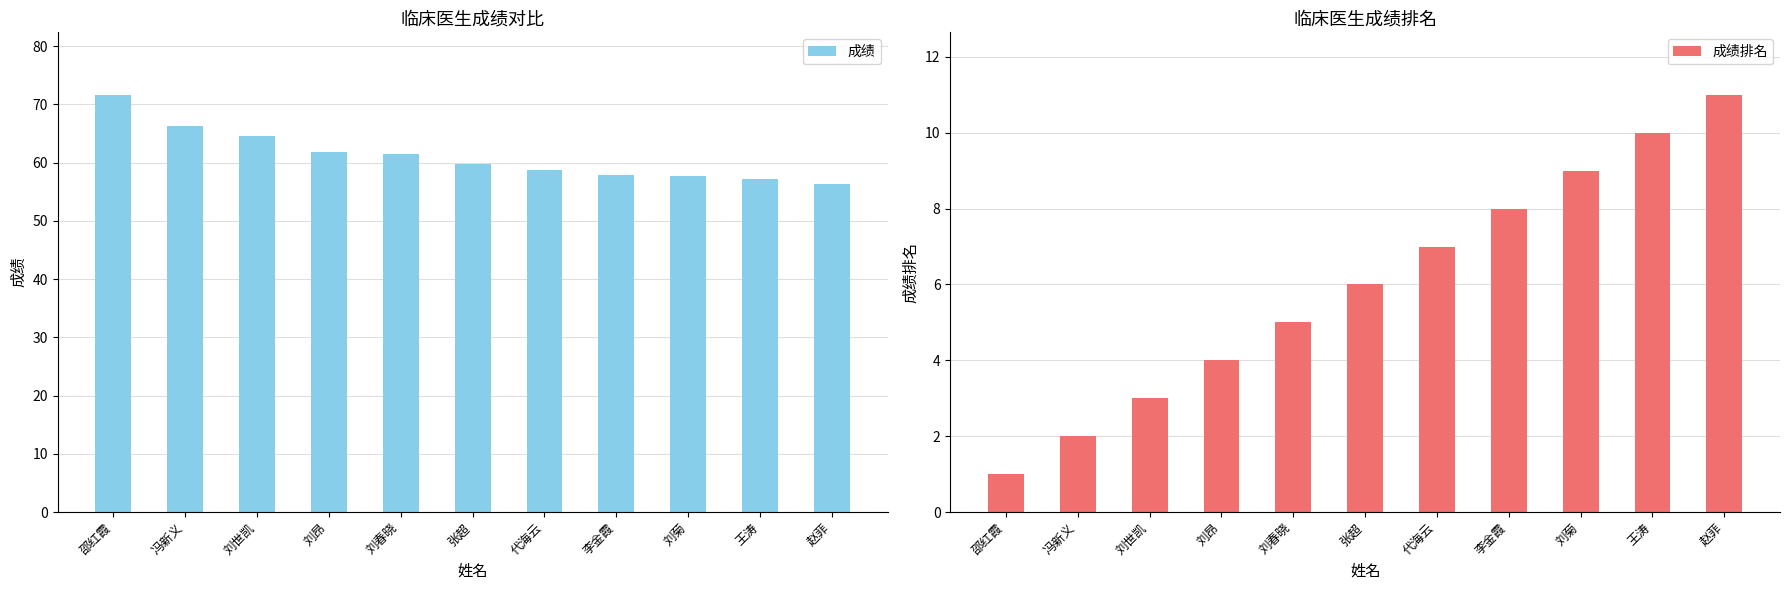

What are all the series names shown in the legend?

成绩, 成绩排名